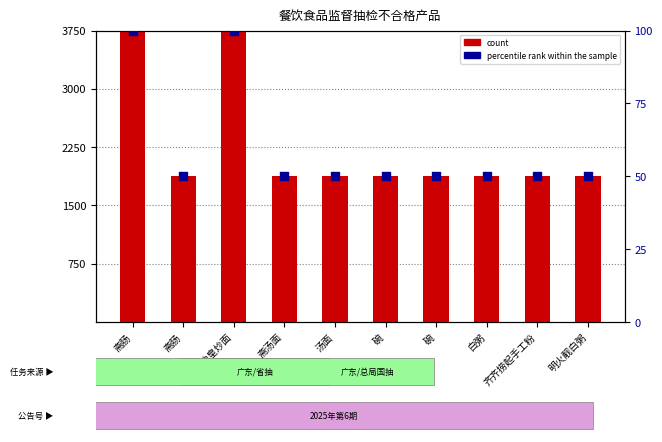

Is the value of count at 斋汤面 greater than the value of percentile rank within the sample at 豉油皇炒面?

Yes